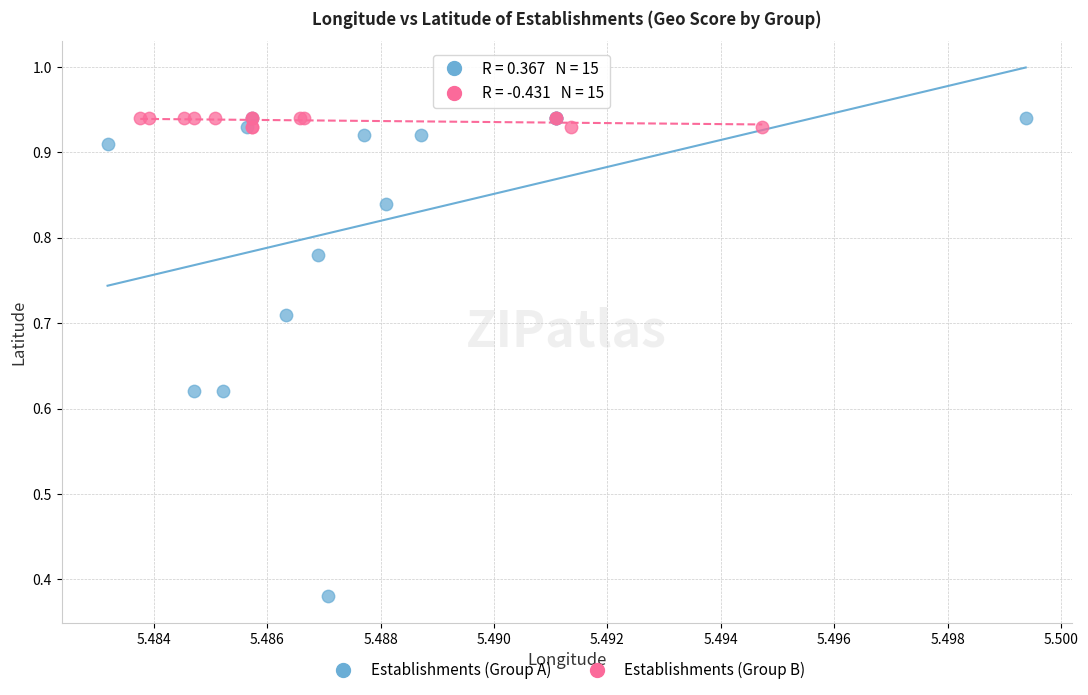

Which series has the largest Y range (max minus min)?

Establishments (Group A)